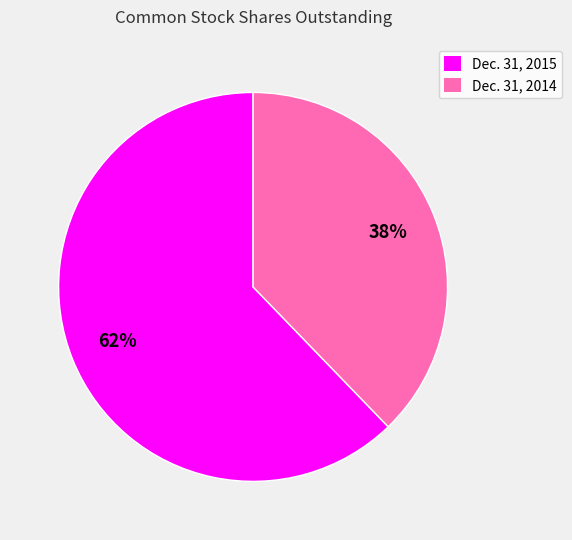

What is the largest slice in the pie chart?

Dec. 31, 2015